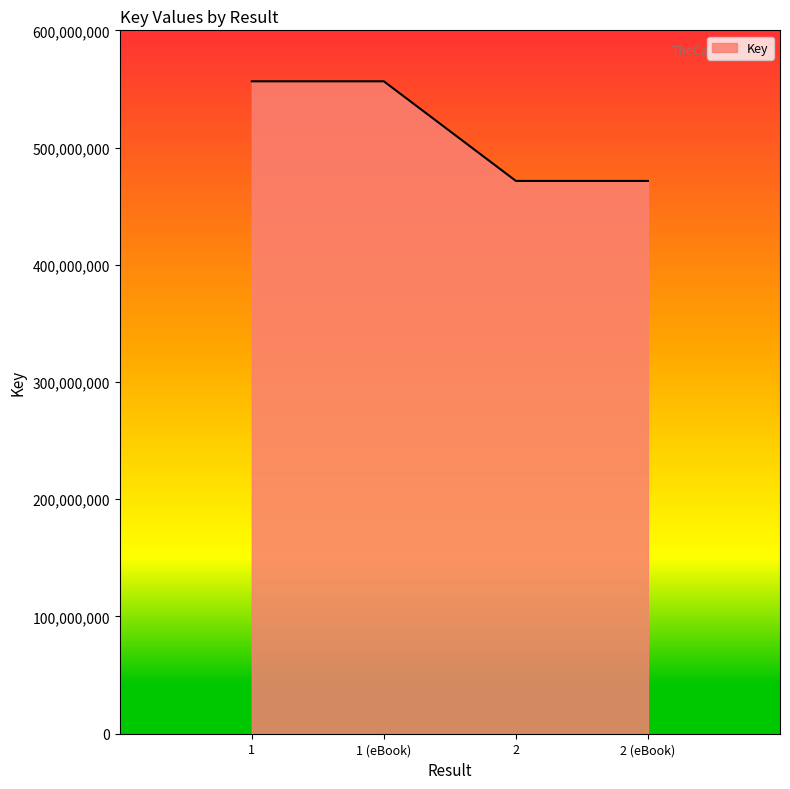

Between 2 and 1 (eBook), which is larger?

1 (eBook)